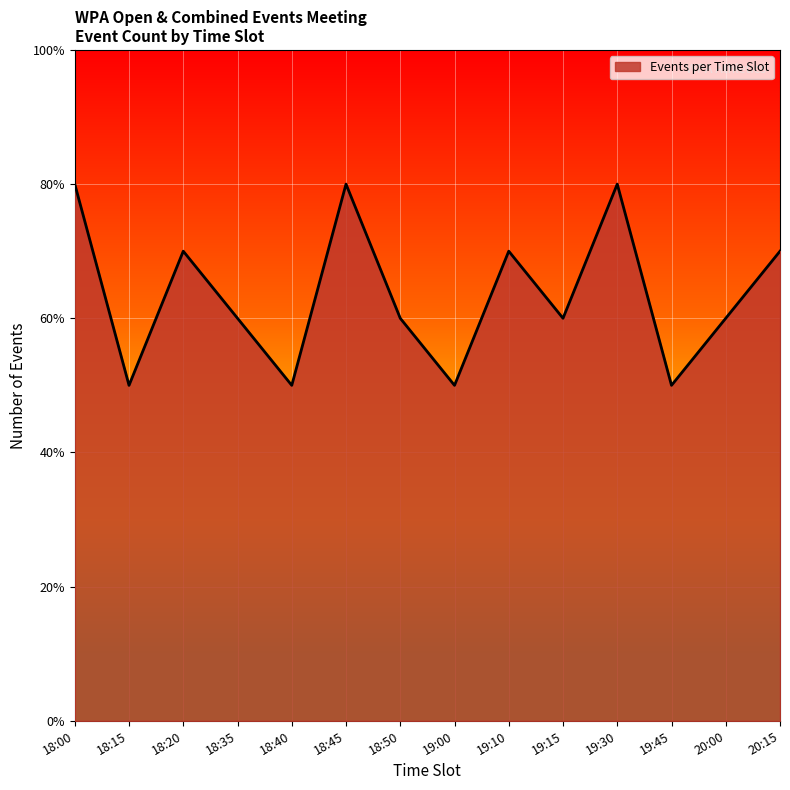

What is the ratio of the value at 20:15 to the value at 18:45?

0.9